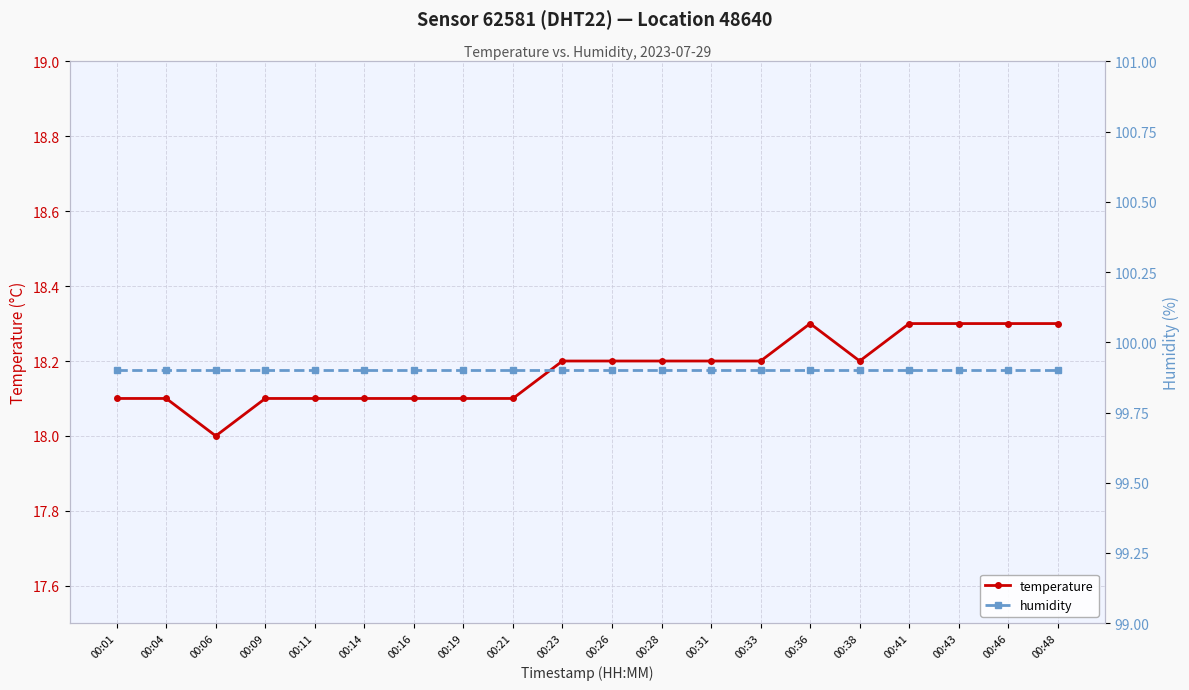

Which has a higher value, 00:33 or 00:01?

00:33